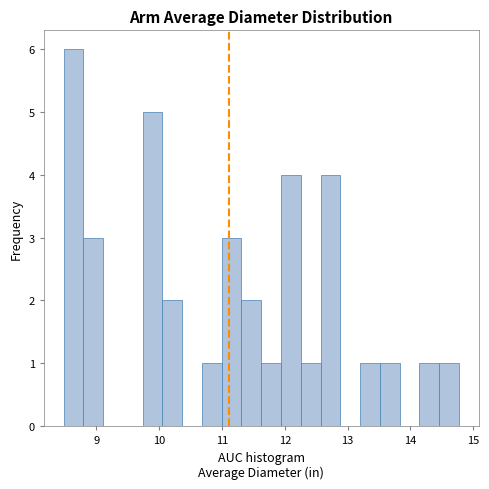

Around what value on the x-axis is the tallest bar? Give the approximate position of its centre, as read against the axis.

8.6